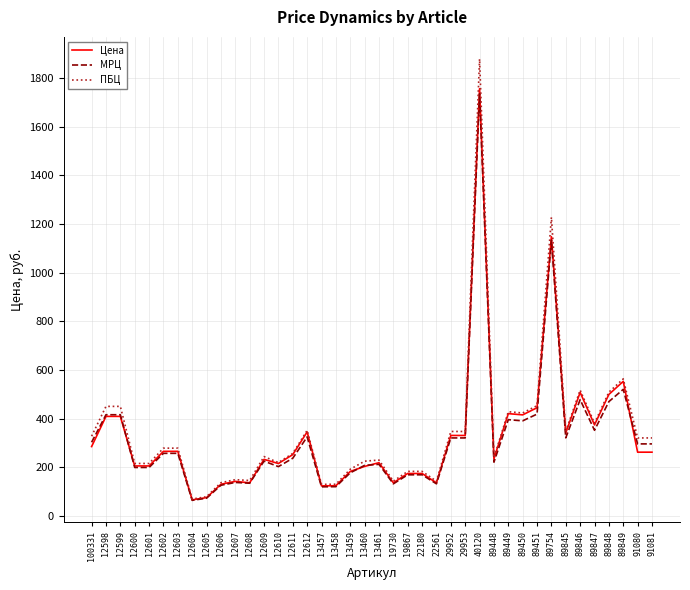

Which series has the largest total across all categories?

ПБЦ